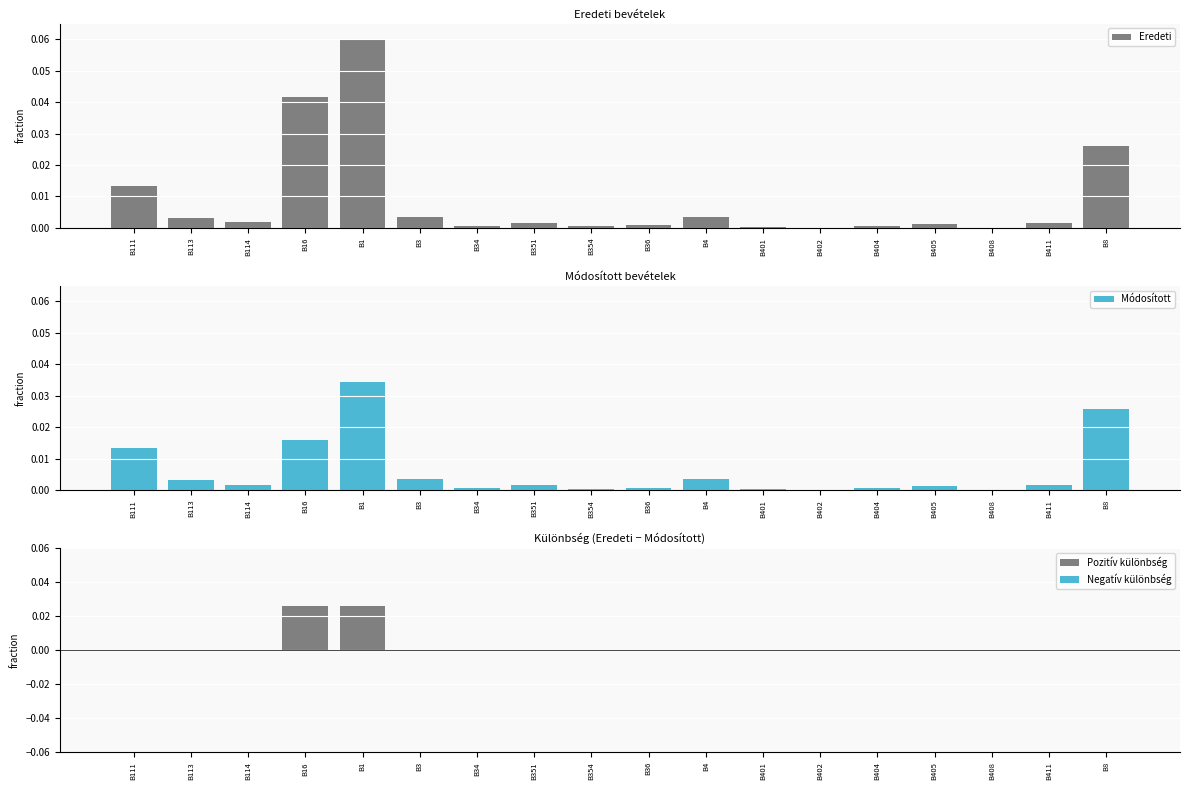

Which series has the largest total across all categories?

Eredeti